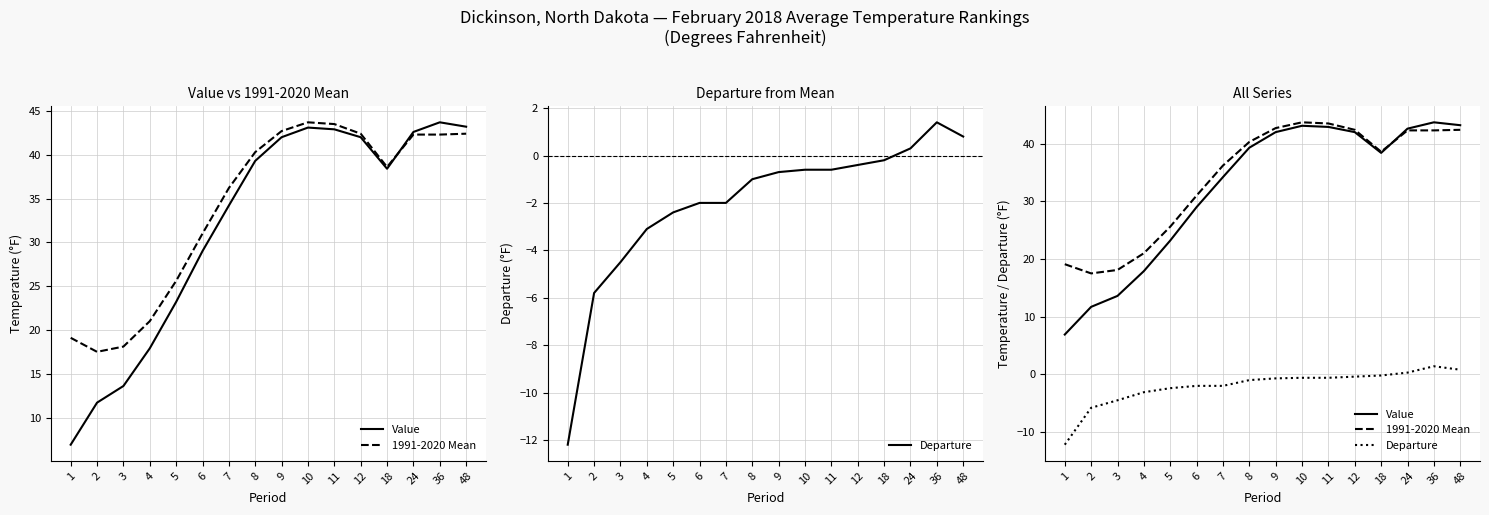

Which series has the largest range (max minus min)?

Value